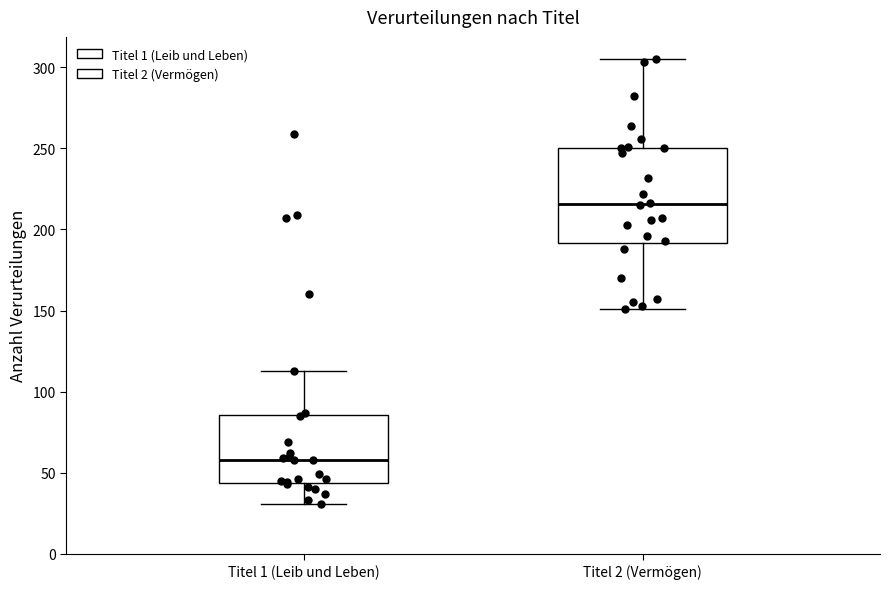

Which box is the tallest, from its lower edge to its upper edge?

Titel 2 (Vermögen)